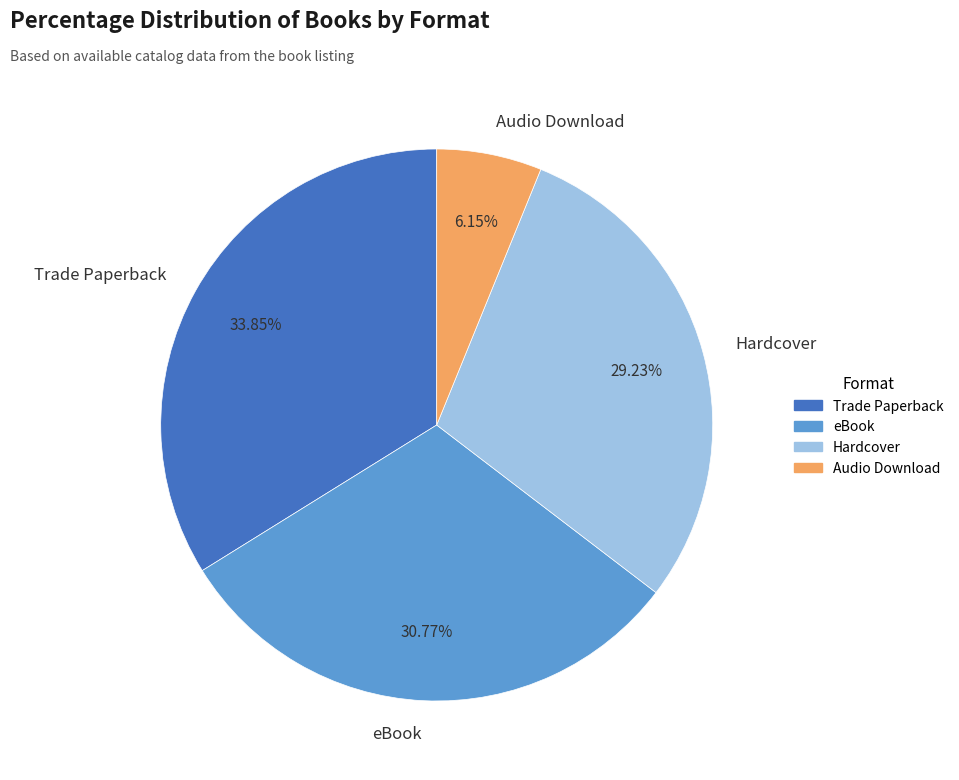

Which category has the smallest portion of the pie?

Audio Download